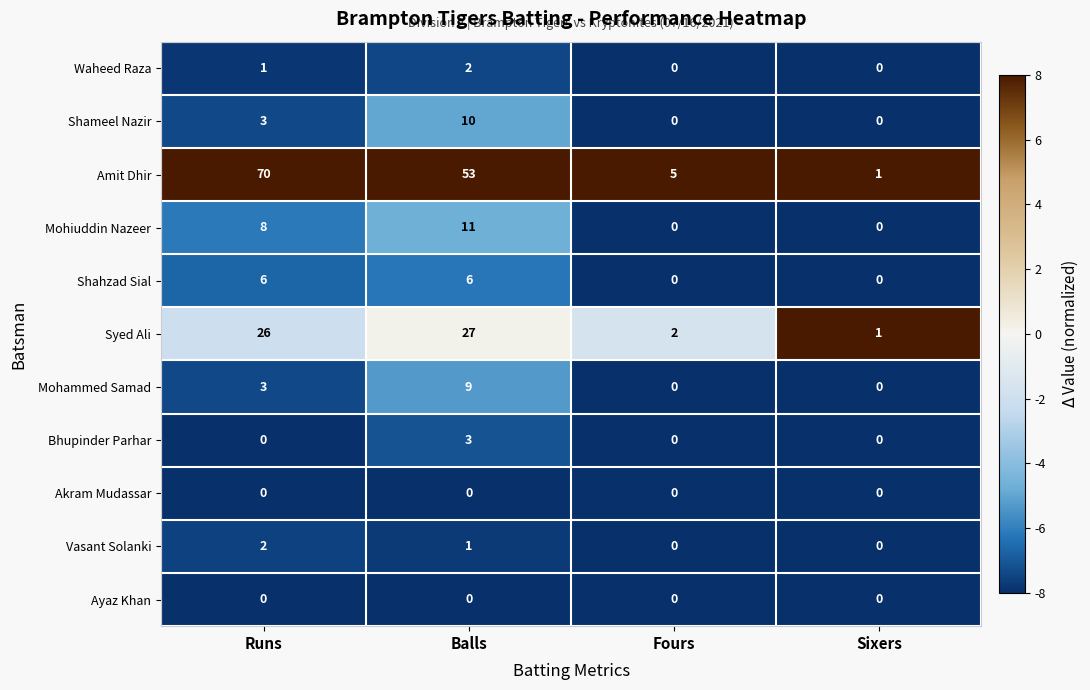

Is it true that Waheed Raza equals 1 at Runs?

True